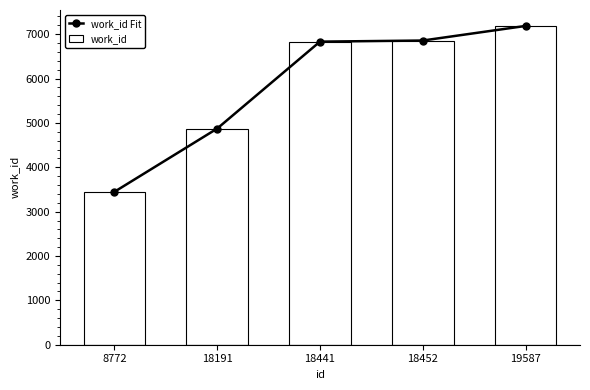

The value of work_id at 18452 is 6858. True or false?

True